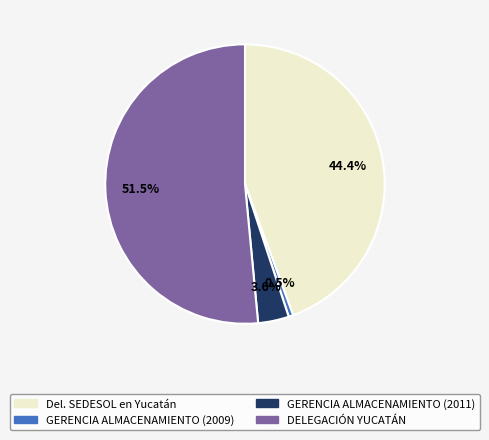

Which category accounts for the majority?

DELEGACIÓN YUCATÁN